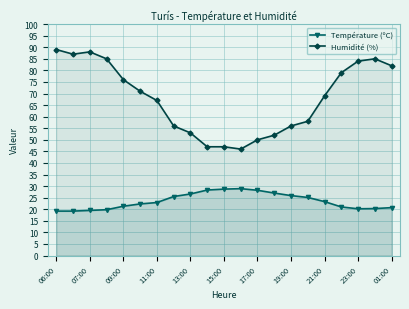

What is the sum of all Humidité (%) values?

1427.0